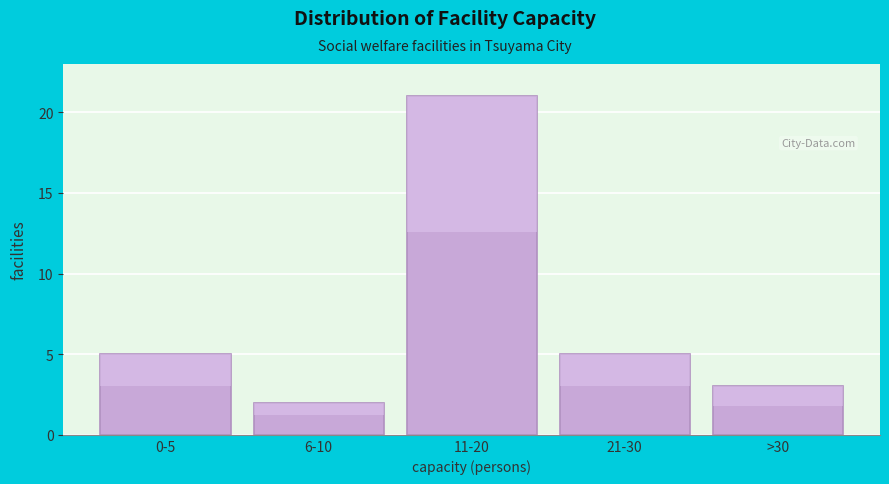

Reading left to right, transcribe all the data shown in this chart.

0-5=5	6-10=2	11-20=21	21-30=5	>30=3